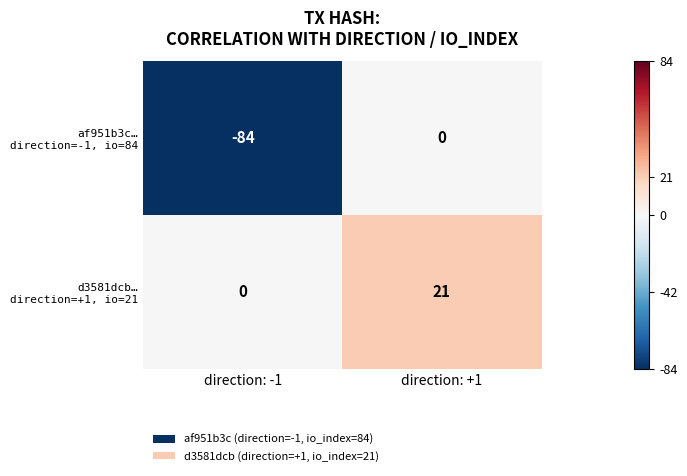

At which category is the sum across all series the highest?

direction: +1